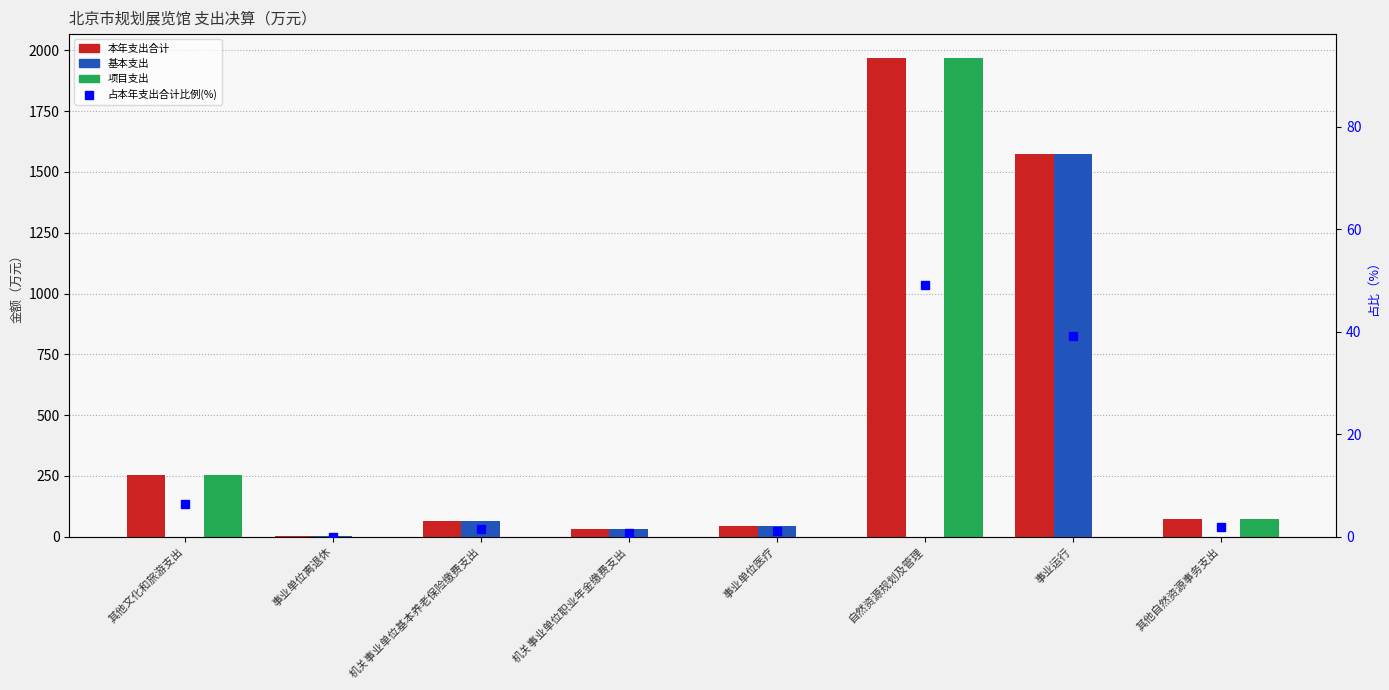

What is the label of the 4th bar from the left?

机关事业单位职业年金缴费支出